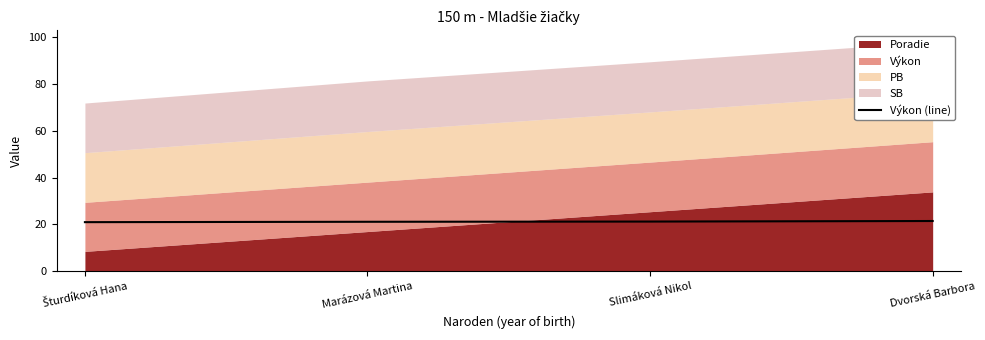

The Výkon (line) series shows 14.3 at Dvorská Barbora. True or false?

False